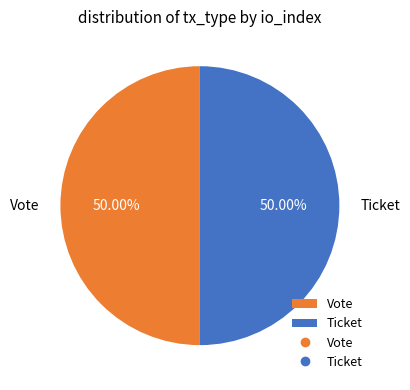

What is the ratio of the value at Vote to the value at Ticket?

1.0